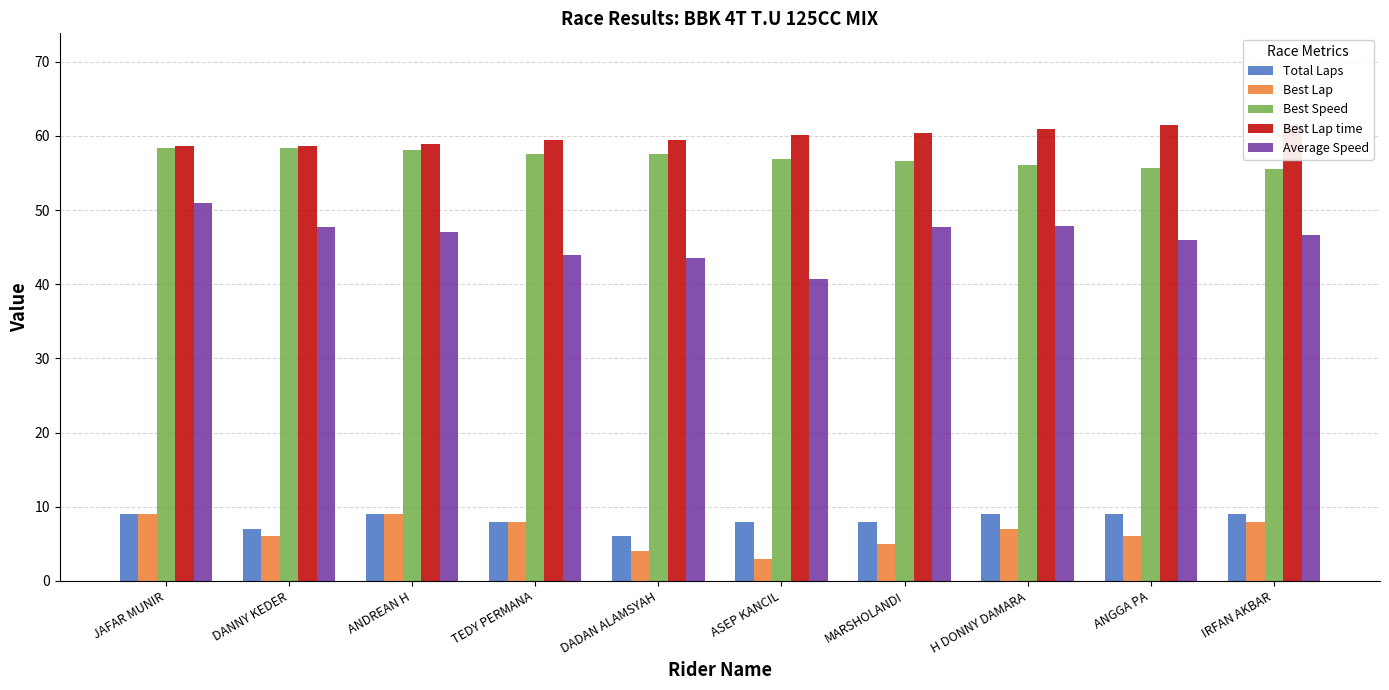

List the series in order of their peak value, highest first.

Best Lap time, Best Speed, Average Speed, Total Laps, Best Lap